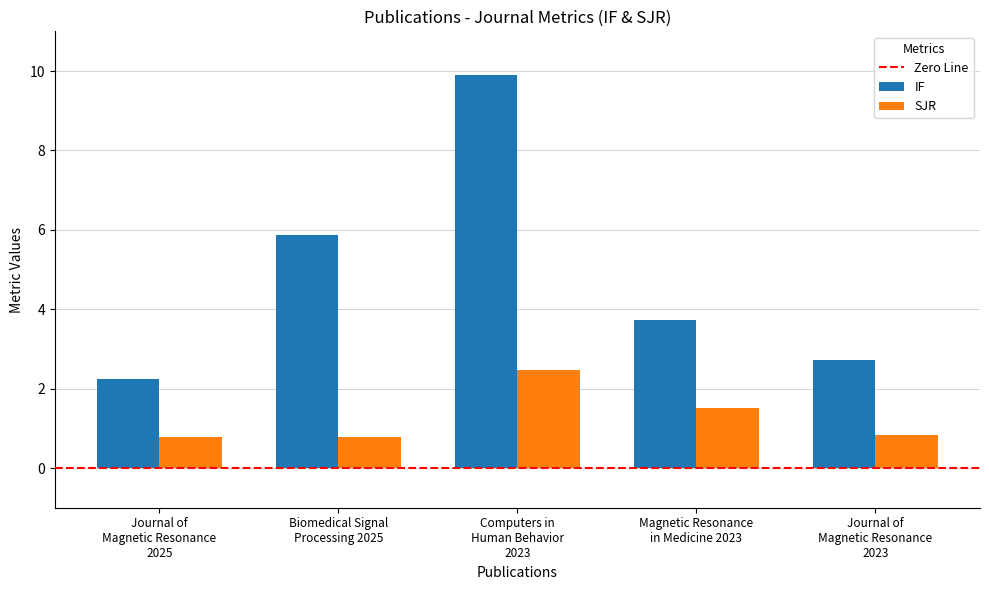

What is the maximum value shown in the chart?

9.9